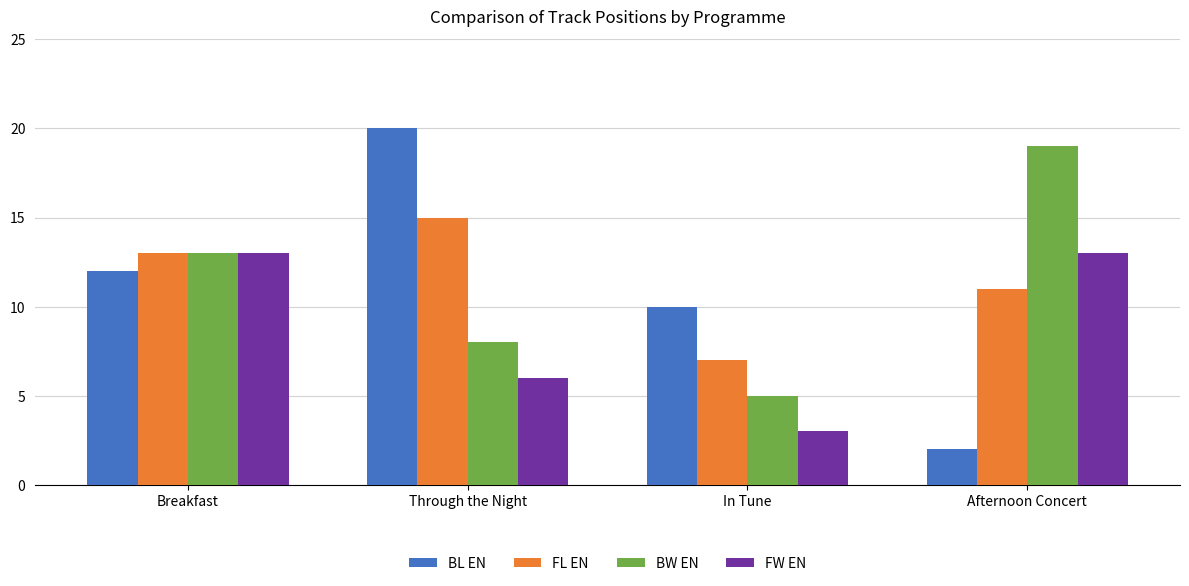

Which series changed the most between Breakfast and Afternoon Concert?

BL EN